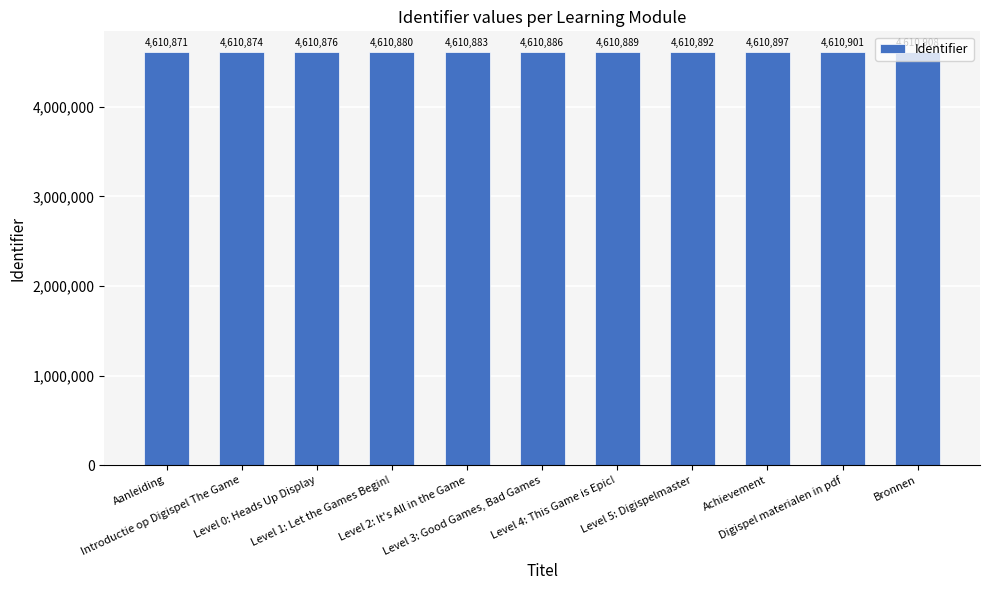

Between Digispel materialen in pdf and Level 4: This Game is Epic!, which is larger?

Digispel materialen in pdf